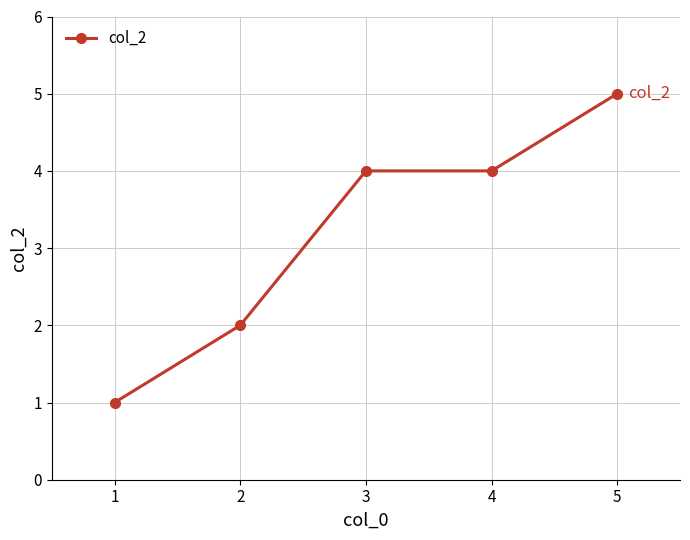

How many lines are shown in the chart?

1